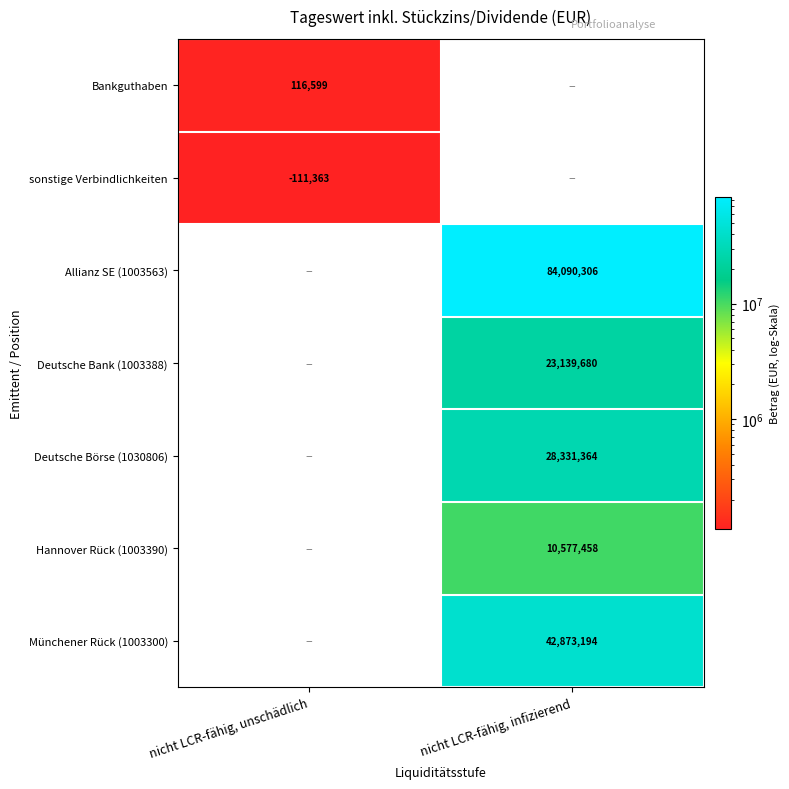

Which label corresponds to the smallest value in the chart?

nicht LCR-fähig, infizierend